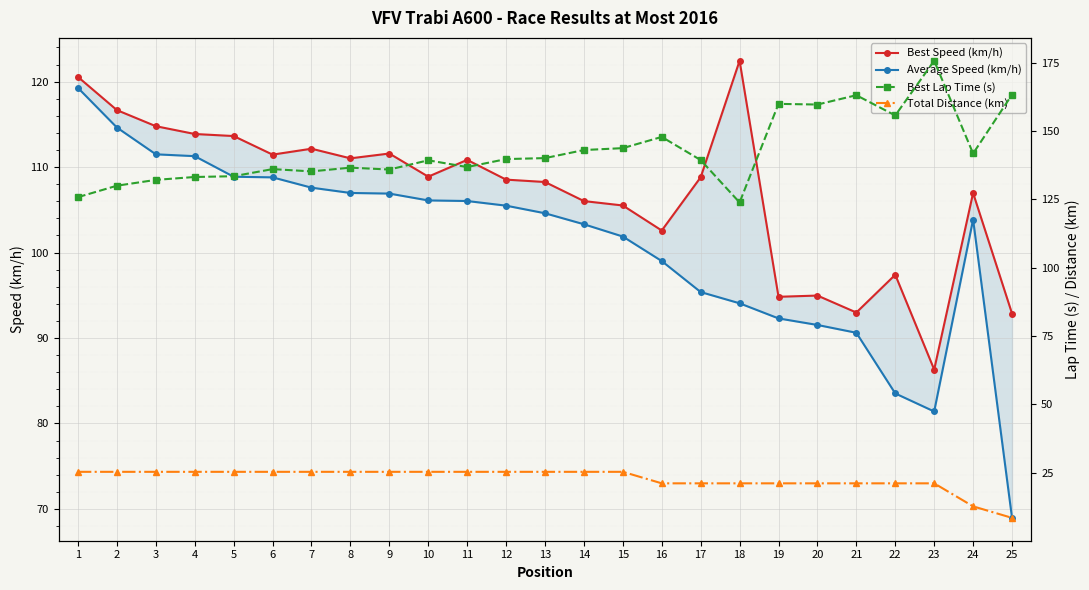

Which label corresponds to the largest value in the chart?

23